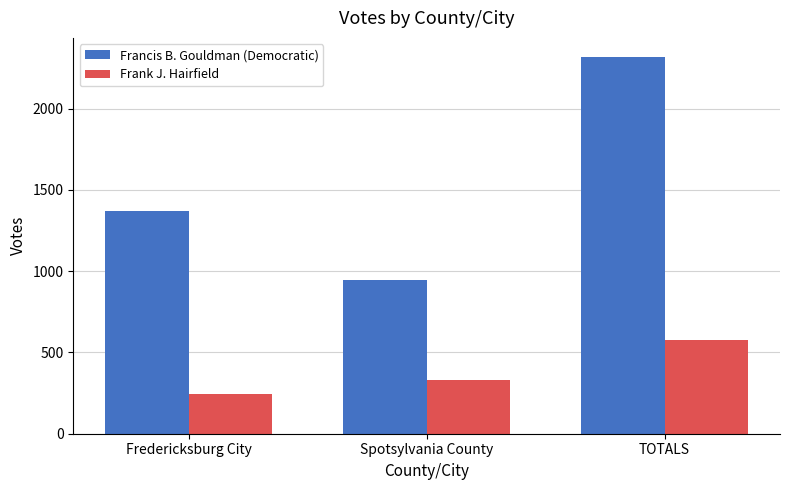

Rank the series by their maximum value, from highest to lowest.

Francis B. Gouldman (Democratic), Frank J. Hairfield